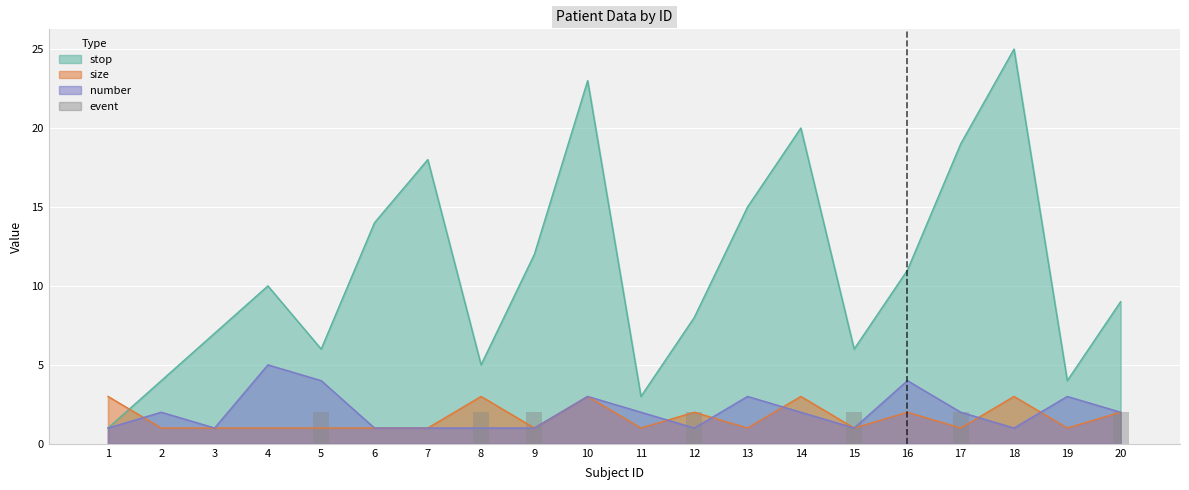

True or false: the data shows -1 at 11.

False